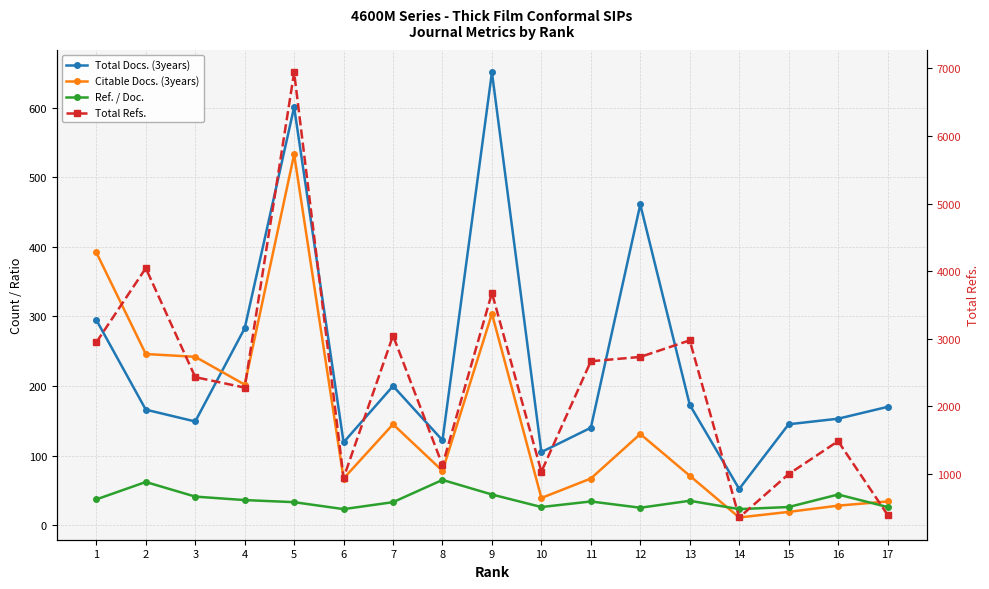

Which series has the largest total across all categories?

Total Refs.